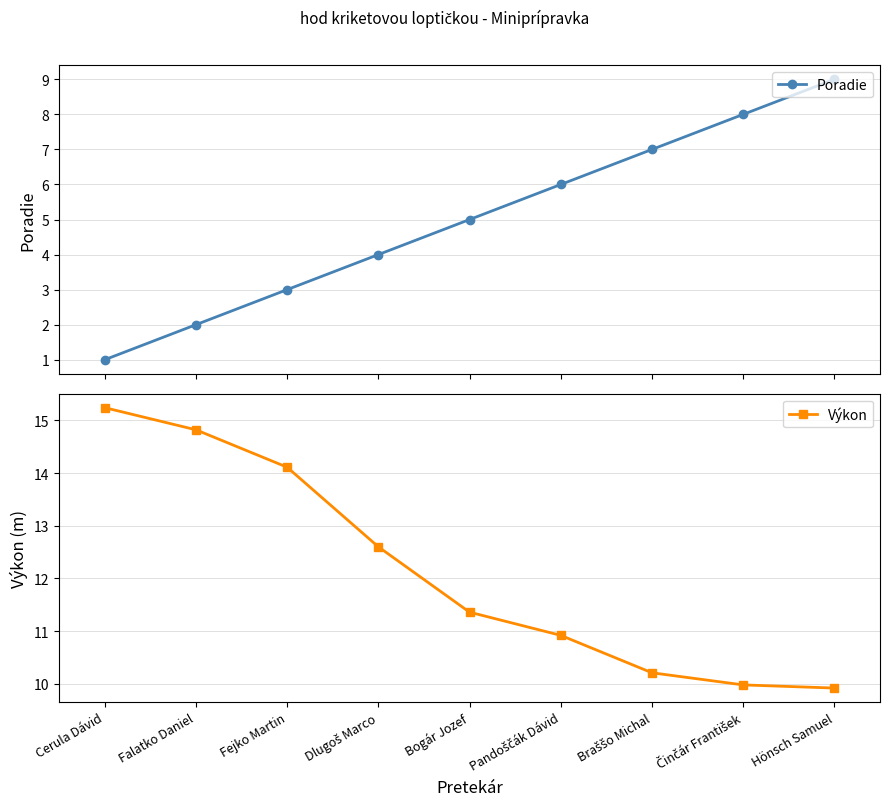

What are all the series names shown in the legend?

Poradie, Výkon